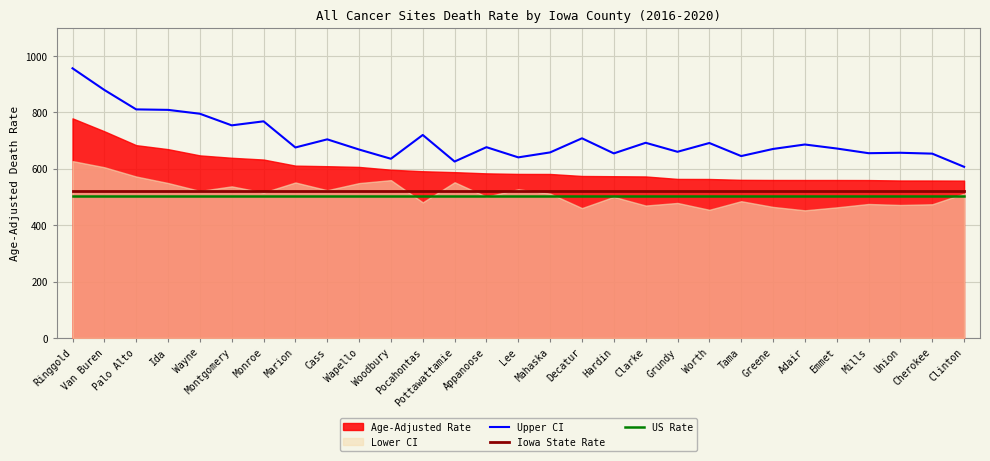

The value of Iowa State Rate at Woodbury is 519.8. True or false?

True